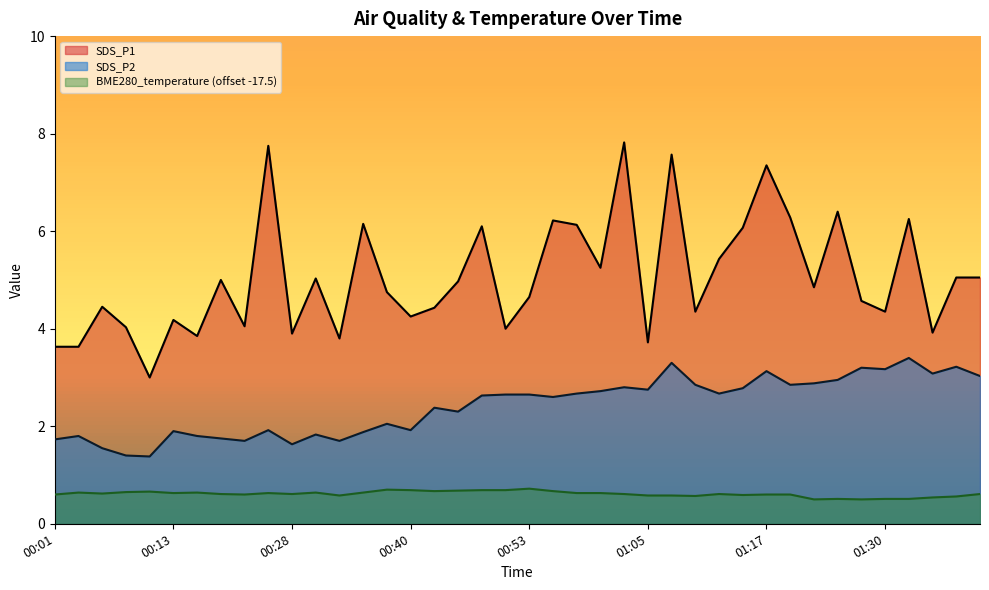

List the series in order of their overall mean, lowest first.

BME280_temperature (offset -17.5), SDS_P2, SDS_P1